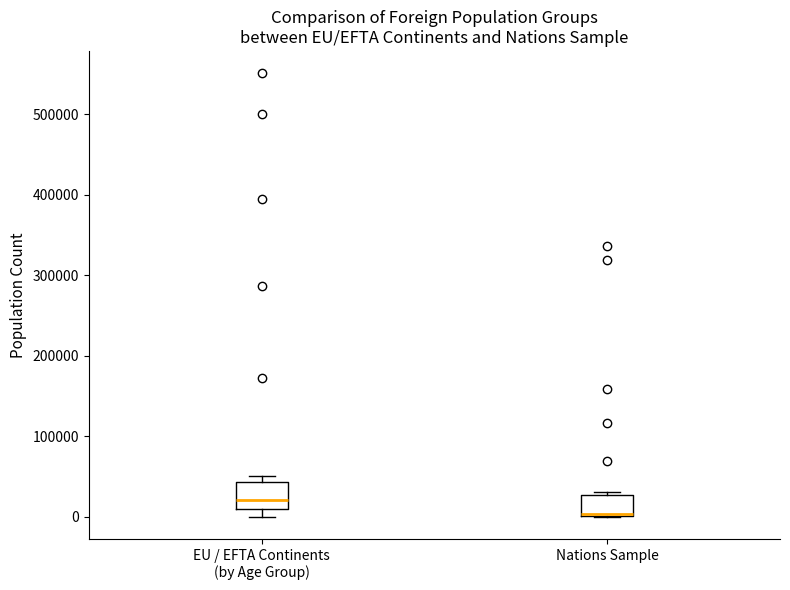

Reading left to right, transcribe this box plot: for each box, give where its median line is, the range the box spans, and where its two whiskers end, as read against the y-axis. The values are not printed on the chart, so give them approximately, as read against the axis.

EU / EFTA Continents (by Age Group): median 20000, box 10000 to 40000, whiskers 0 to 50000
Nations Sample: median 0, box 0 to 30000, whiskers 0 to 30000 (just above the box's upper edge)